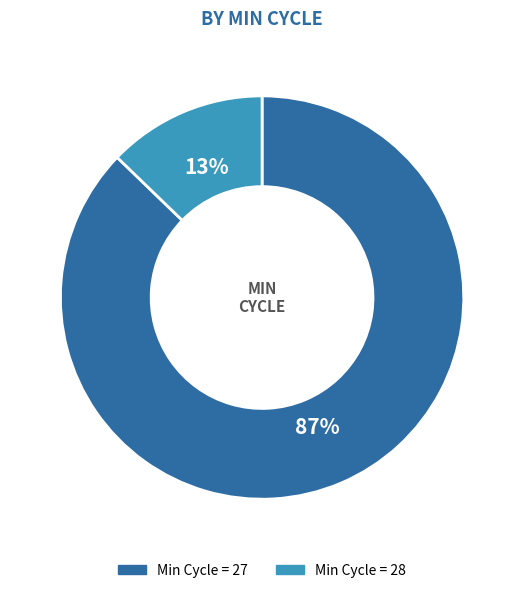

How many slices are in this pie chart?

2